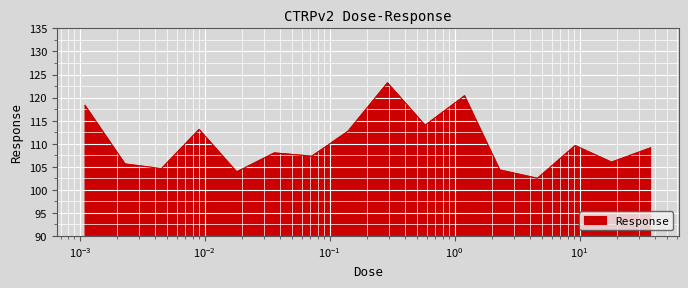

What is the minimum value shown in the chart?

102.5